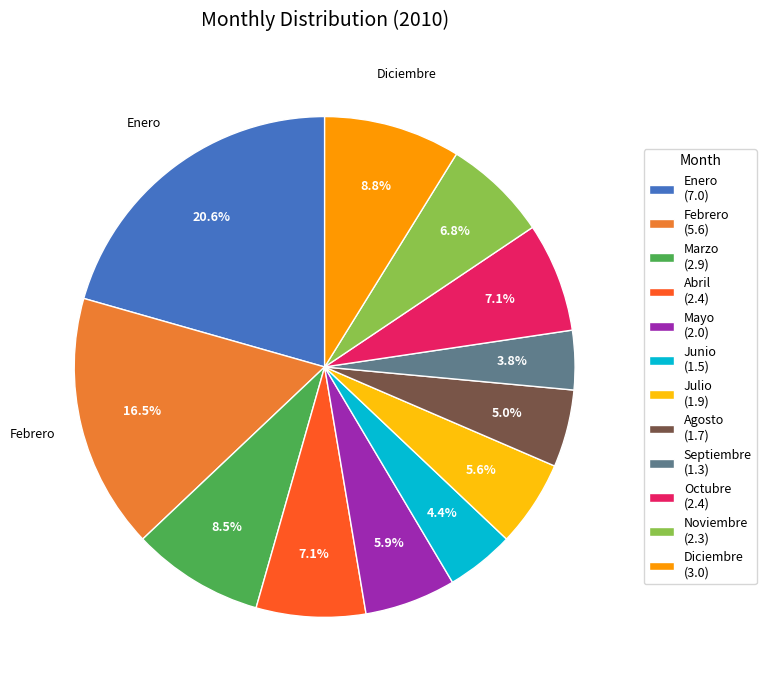

How many slices are in this pie chart?

12